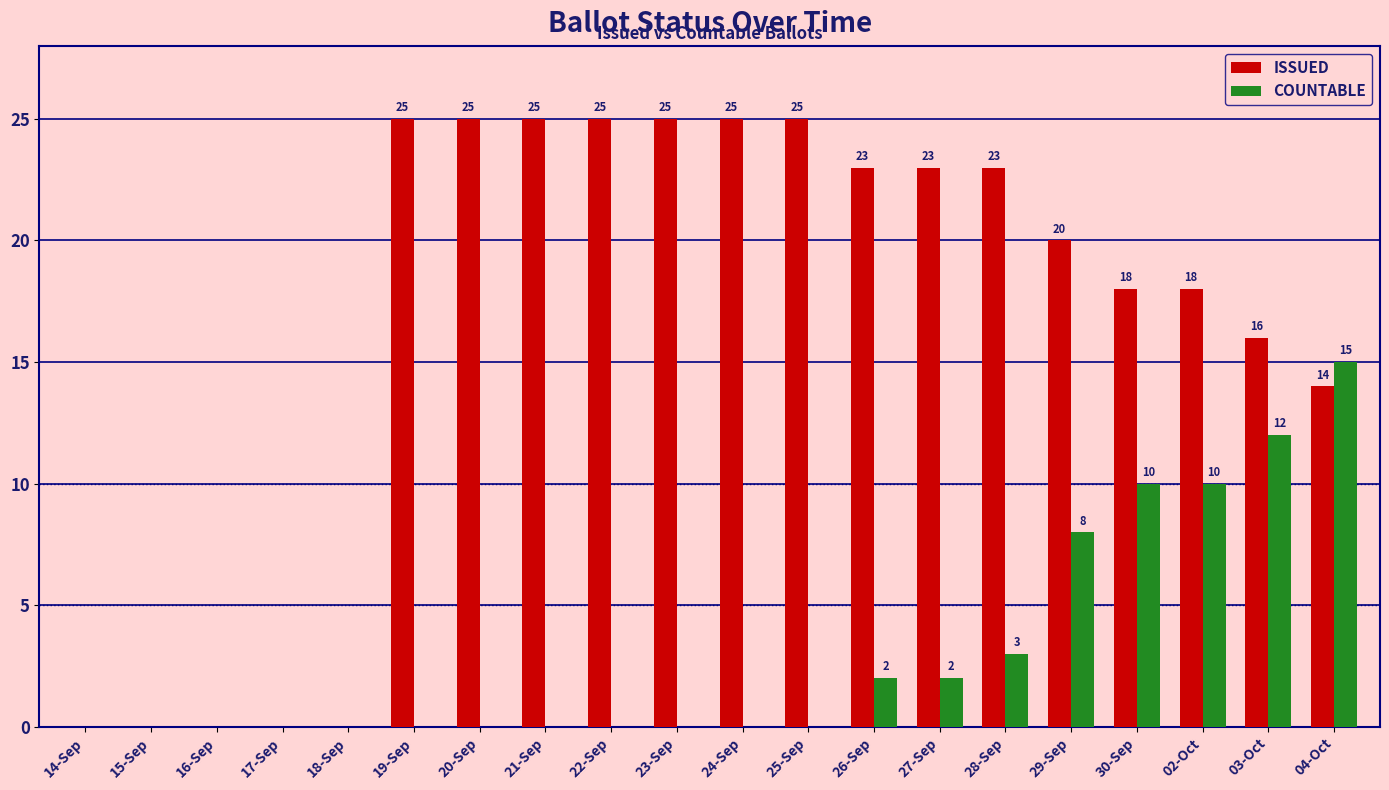

What is the highest value of the COUNTABLE series?

15